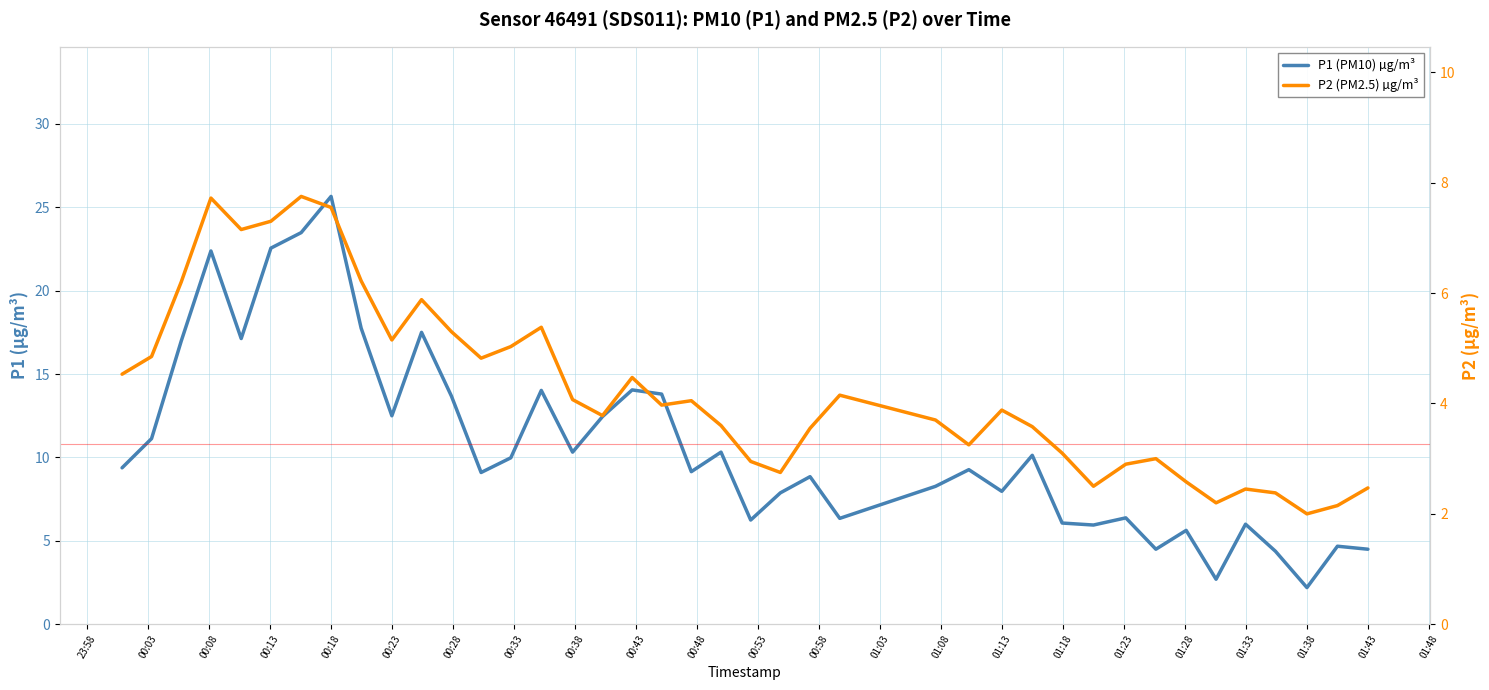

True or false: P2 (PM2.5) µg/m³ and P1 (PM10) µg/m³ intersect in this chart.

False